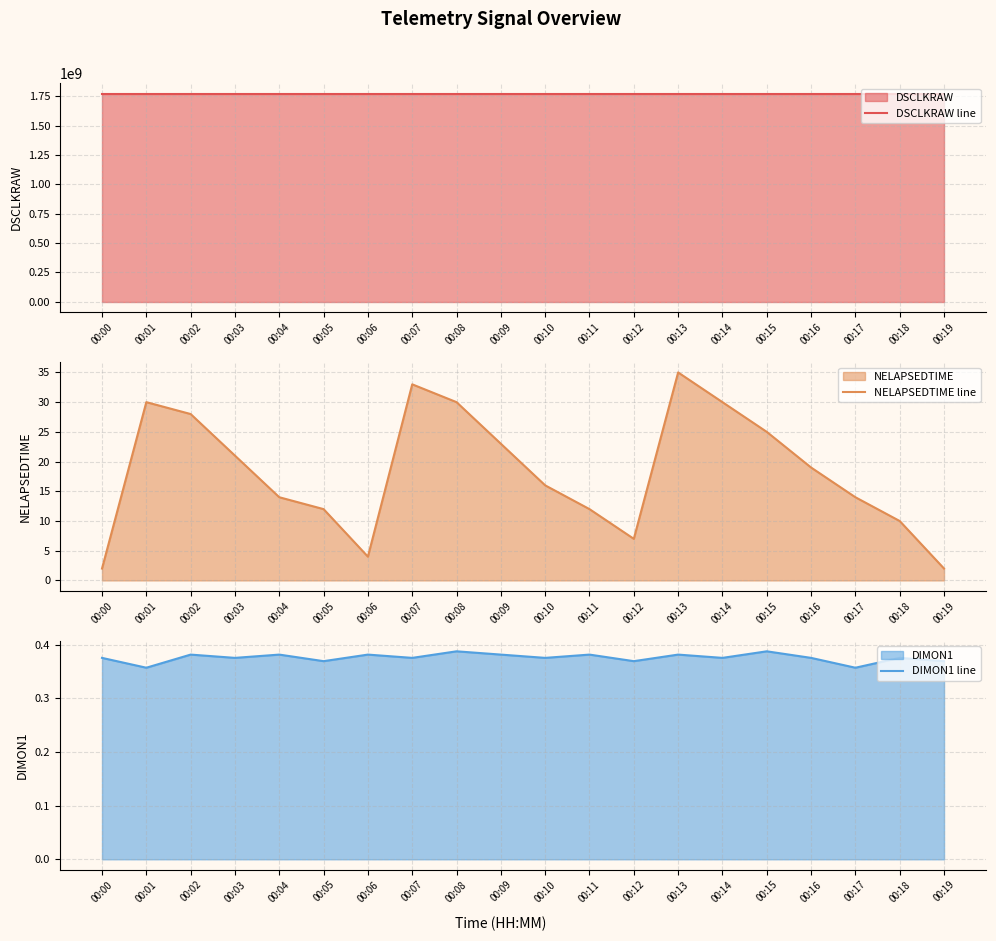

Count the number of data series in this chart.

3